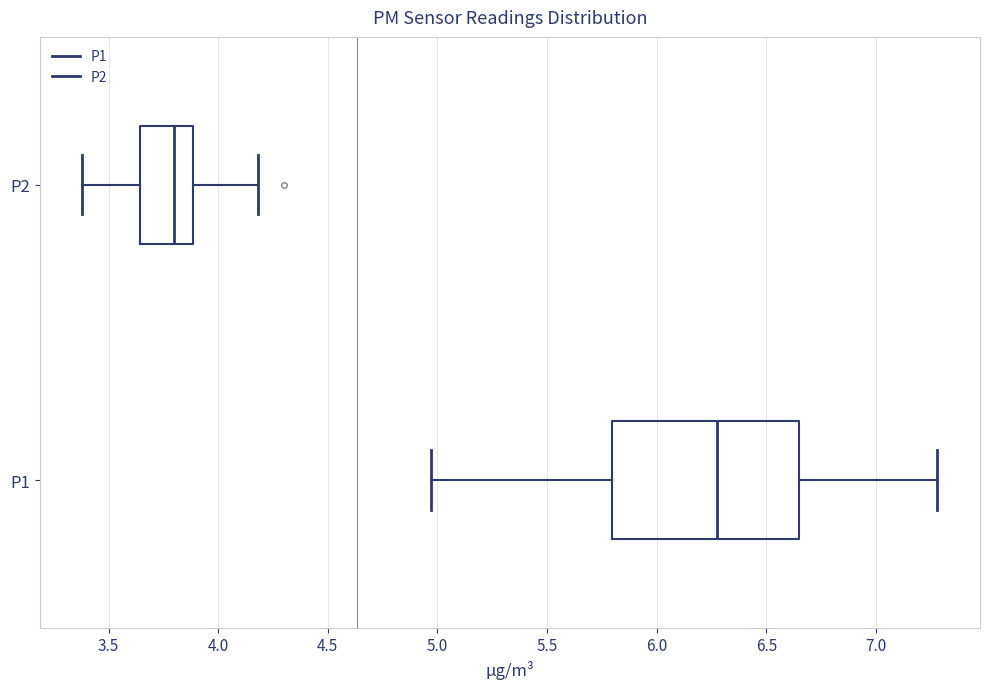

Which box's median line is the furthest to the left?

P2